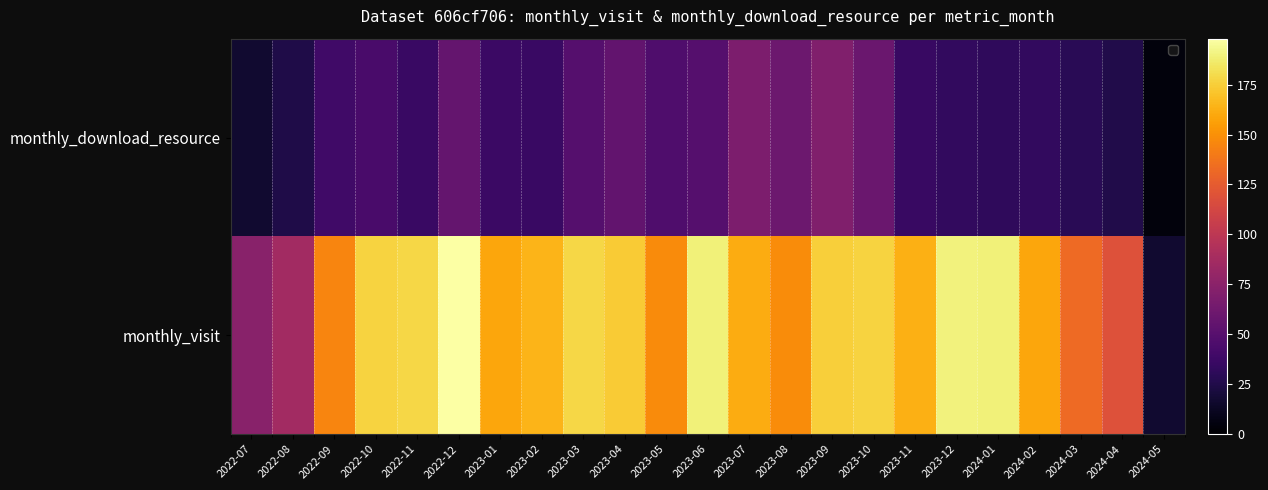

What is the sum of all values?

934